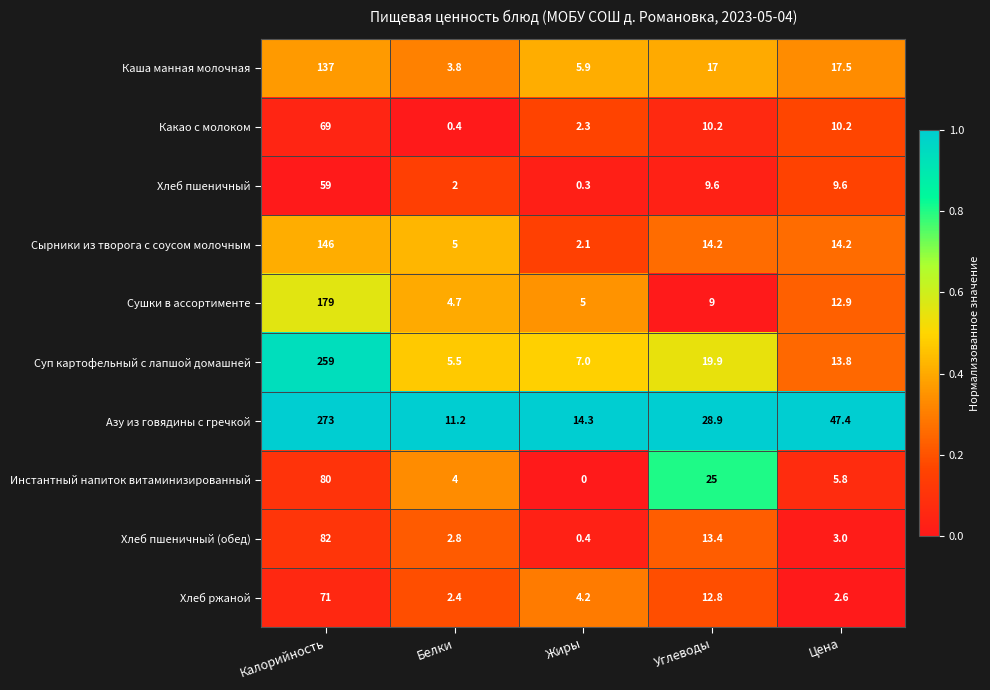

Count the number of categories in the chart.

5